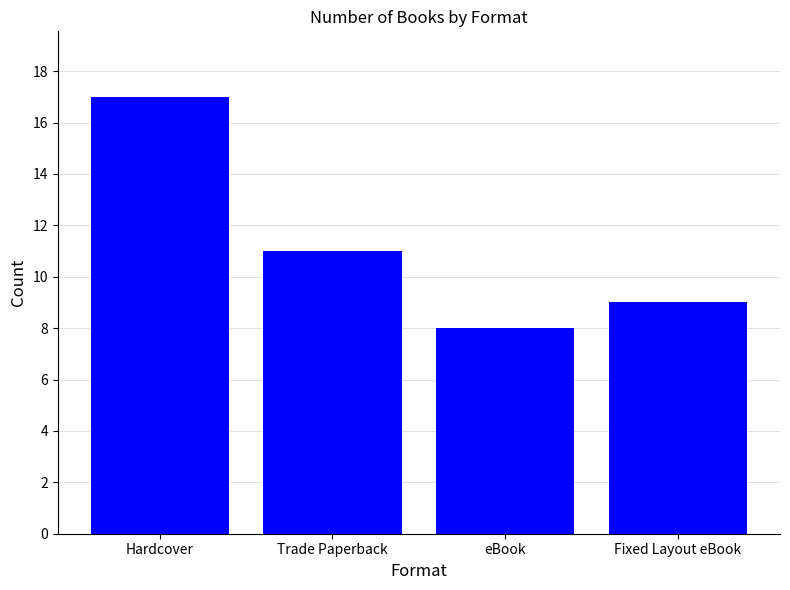

Rank the categories by value from lowest to highest.

eBook, Fixed Layout eBook, Trade Paperback, Hardcover